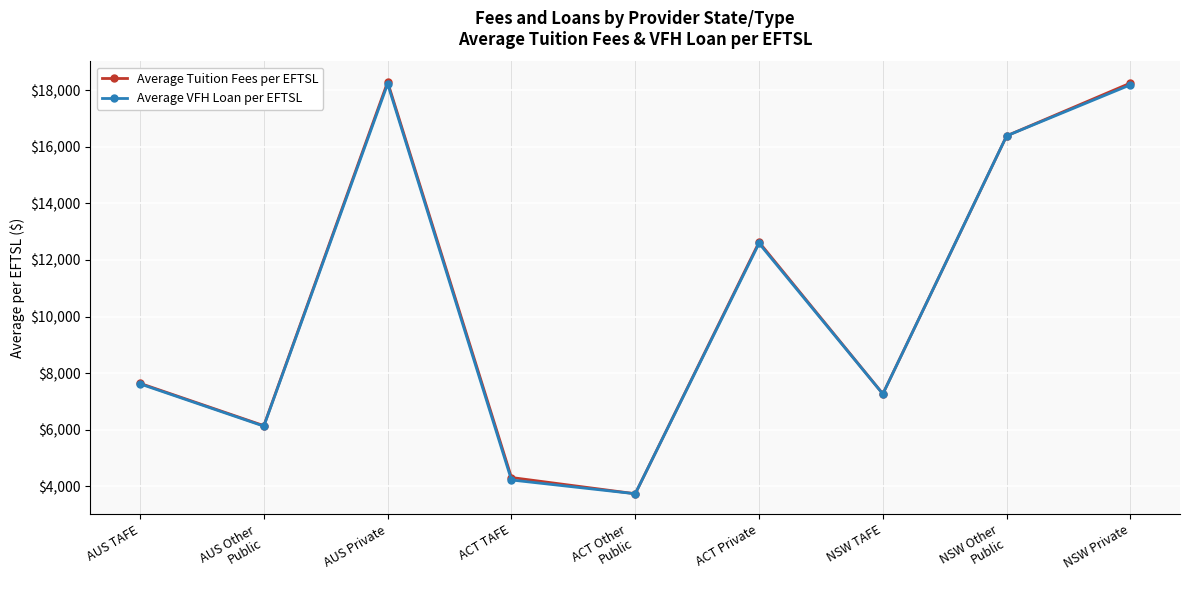

What is the label of the 1st point from the left?

AUS TAFE